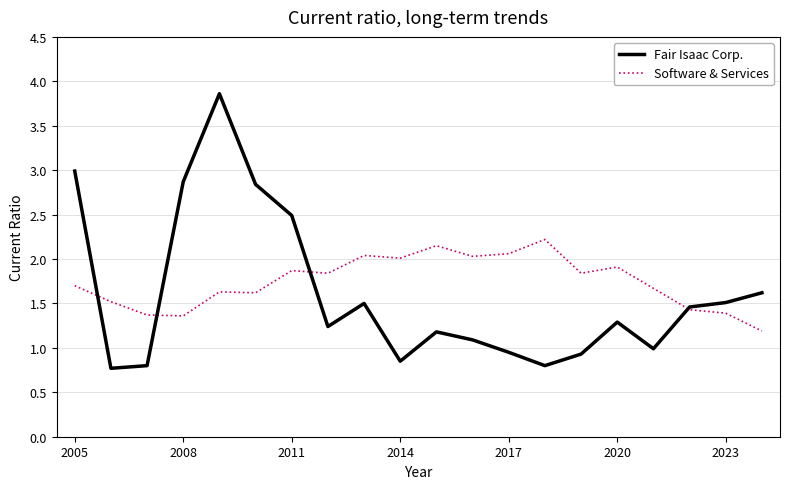

List the series in order of their peak value, highest first.

Fair Isaac Corp., Software & Services